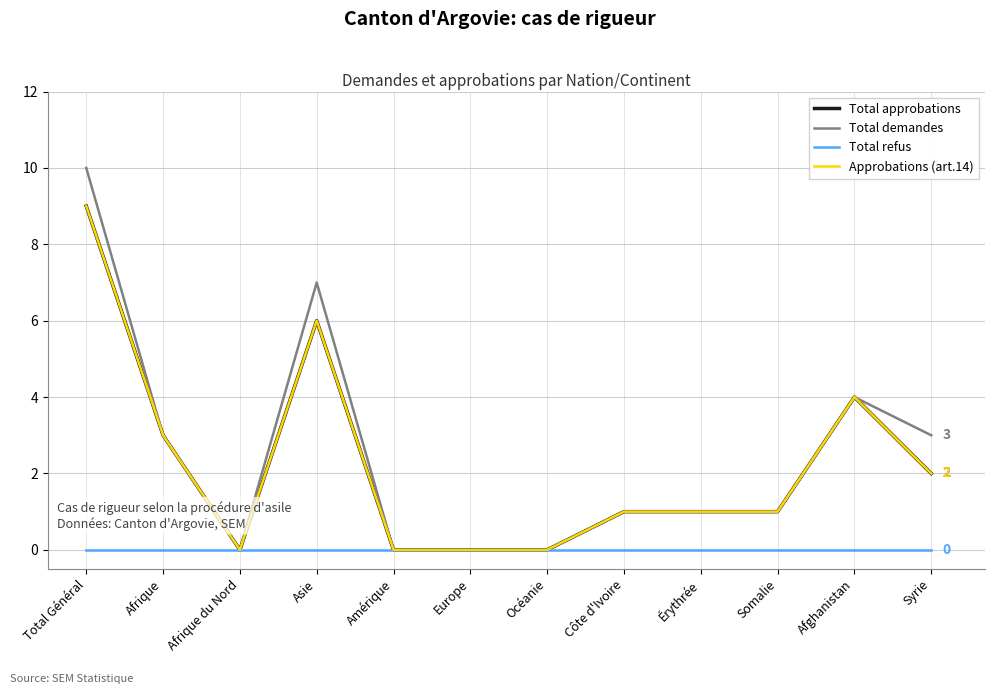

What is the difference between the second highest and minimum values in the Approbations (art.14) series?

6